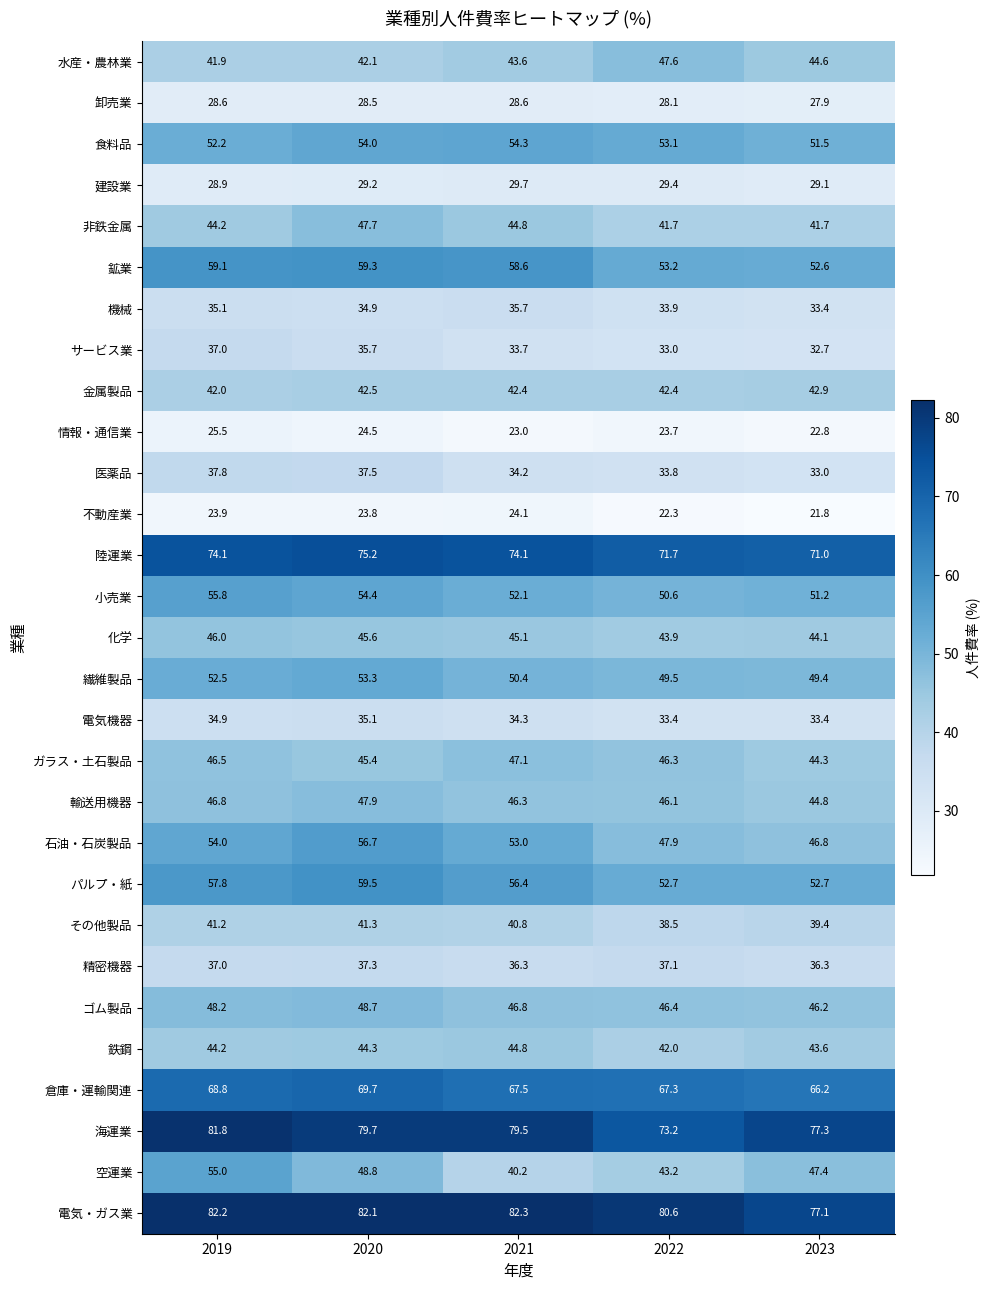

At which category does the chart reach its peak across all series?

2021